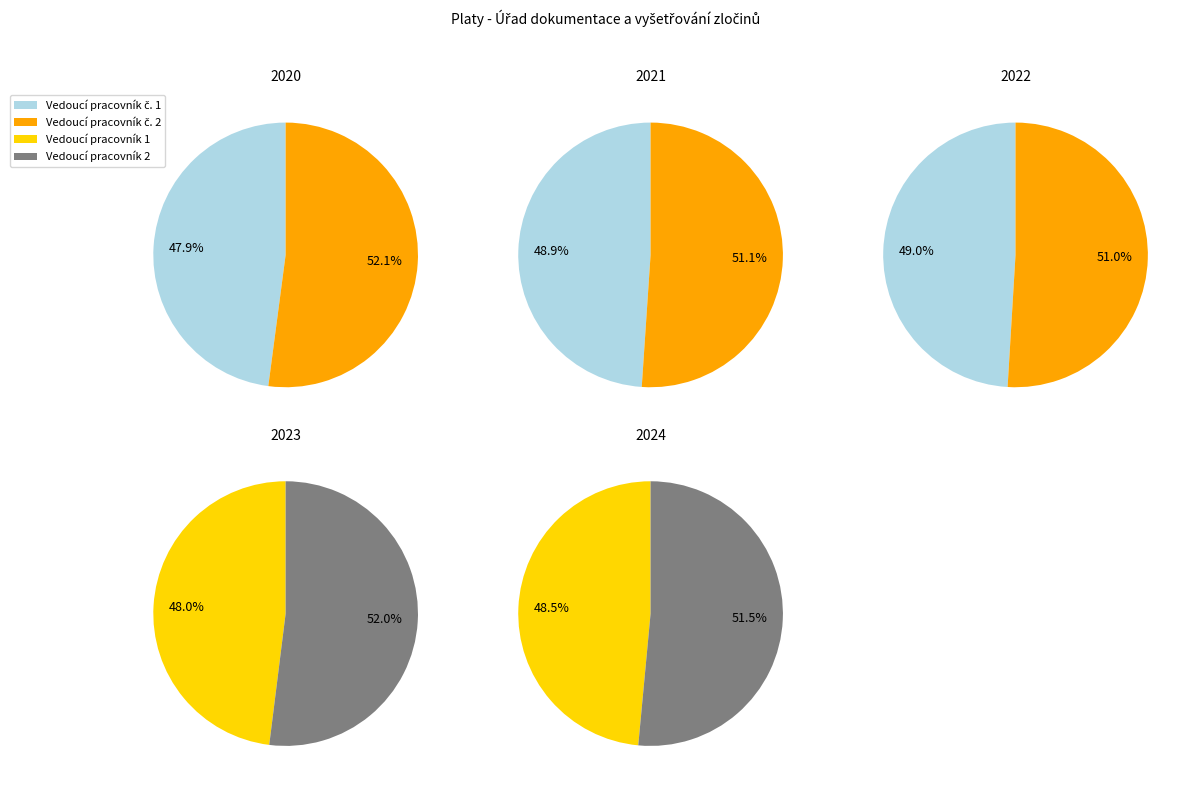

Is the sum of 2023 and 2024 greater than half?

No